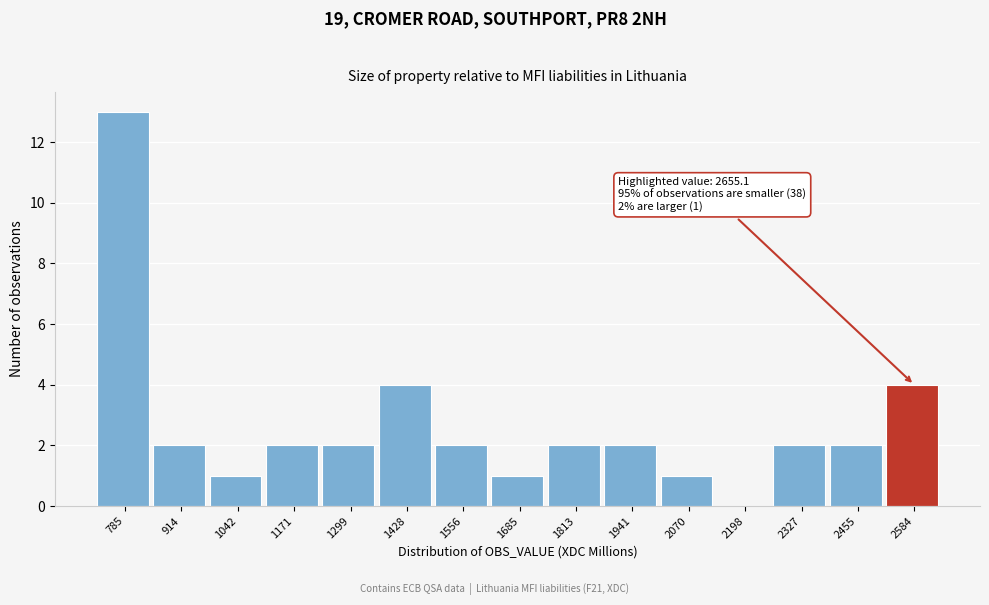

Reading right to left, extract all data points from this chart.

2584=4	2455=2	2327=2	2198=0	2070=1	1941=2	1813=2	1685=1	1556=2	1428=4	1299=2	1171=2	1042=1	914=2	785=13